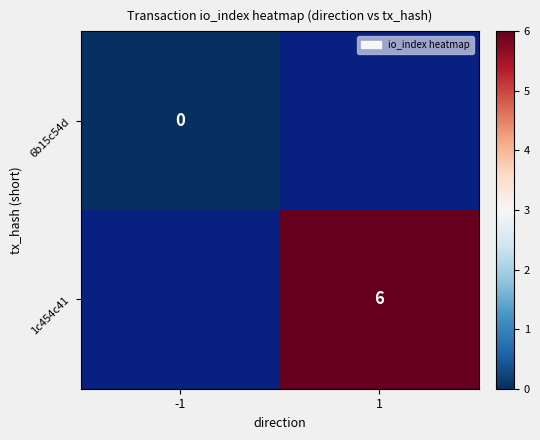

Rank the series at 1 from highest to lowest value.

6b15c54d, 1c454c41